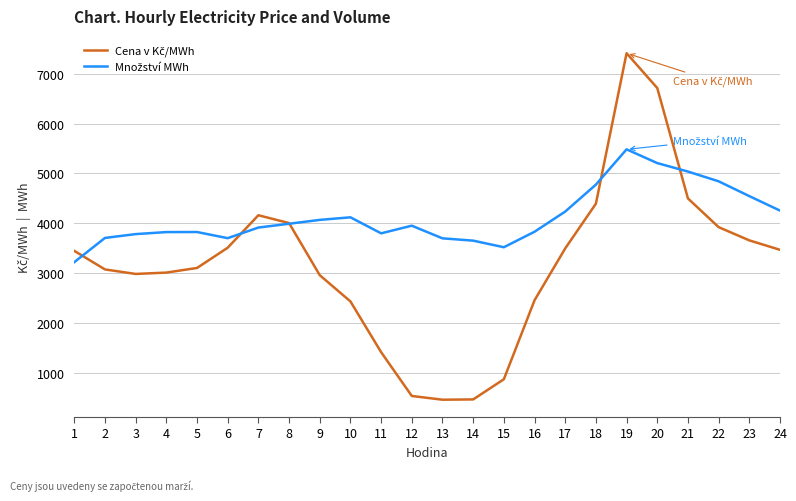

What is the maximum value shown in the chart?

7410.8